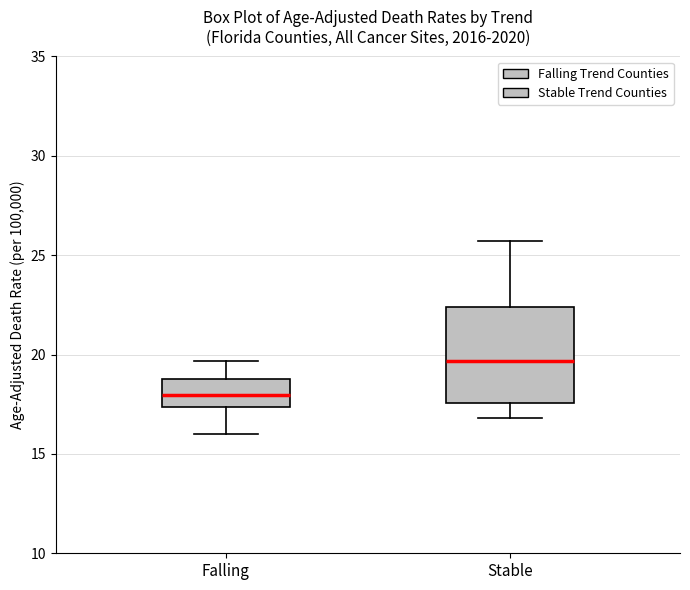

Which box has the lowest median line?

Falling